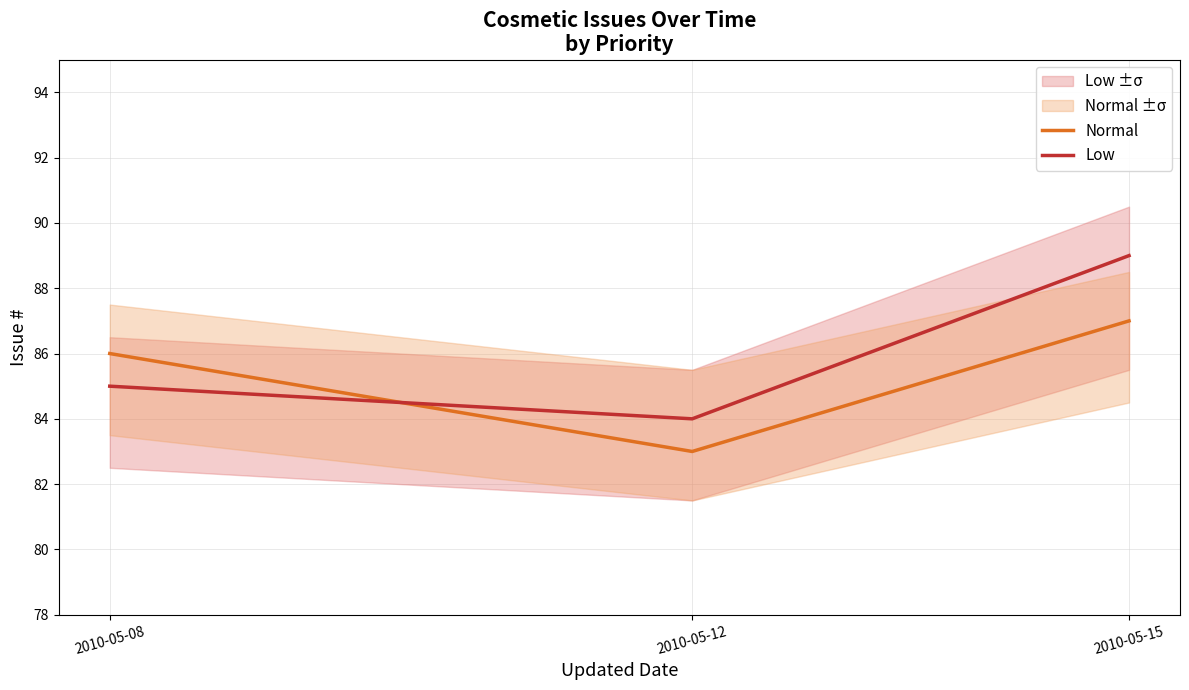

Rank the series by their average value, from lowest to highest.

Normal, Low